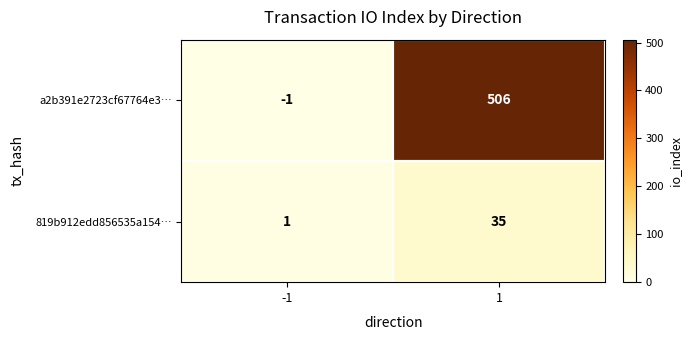

What is the sum of the 819b912edd856535a154… values at 1 and -1?

36